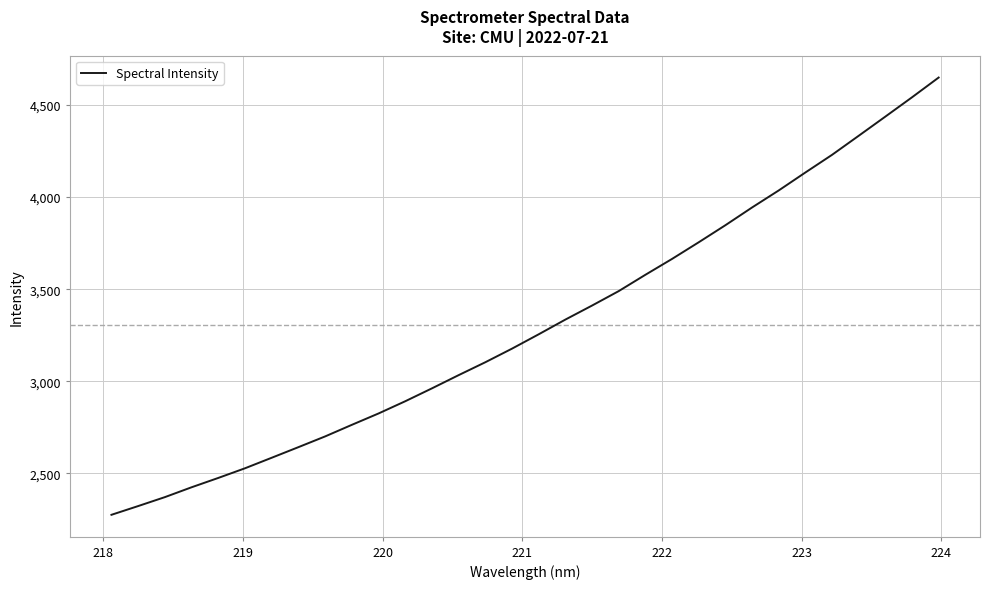

What is the greatest value displayed?

4648.7